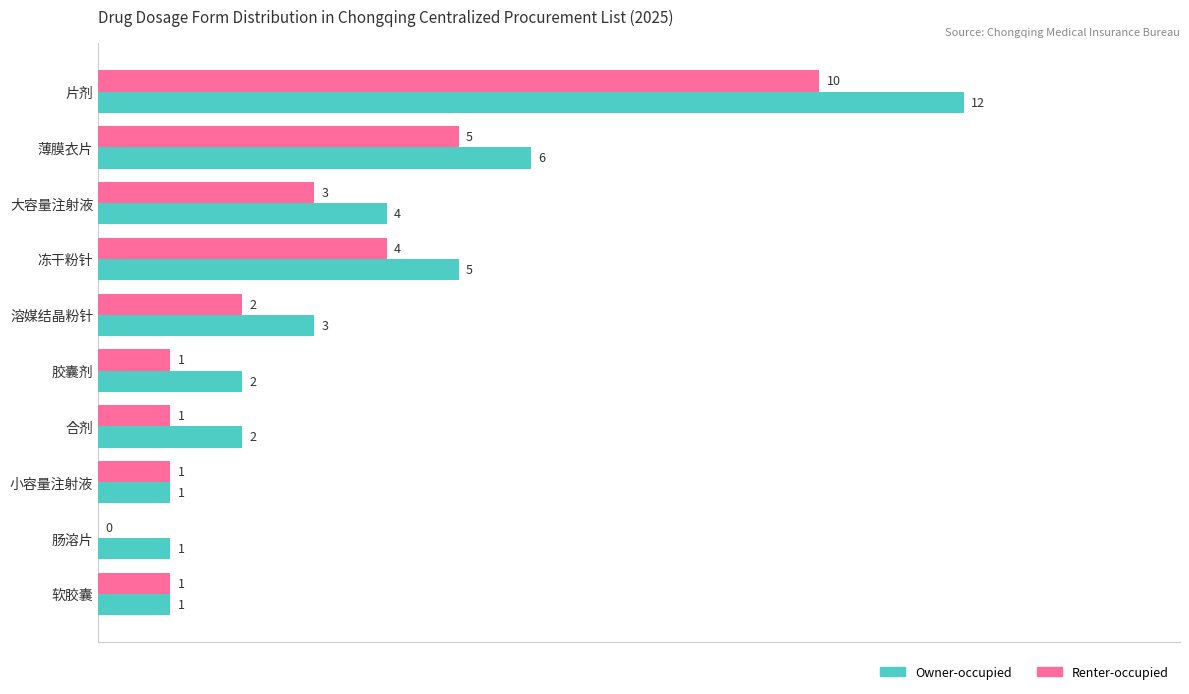

Which series changed the most between 胶囊剂 and 软胶囊?

Owner-occupied